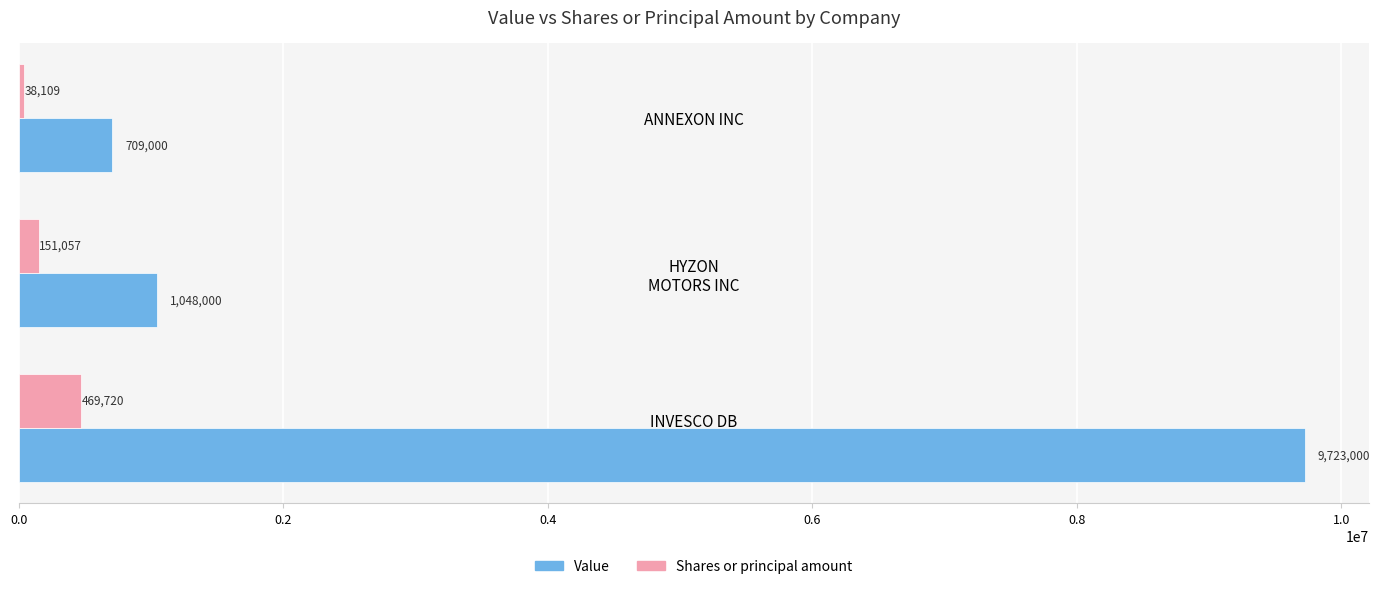

What is the difference between the highest and lowest values at ANNEXON INC?

670891